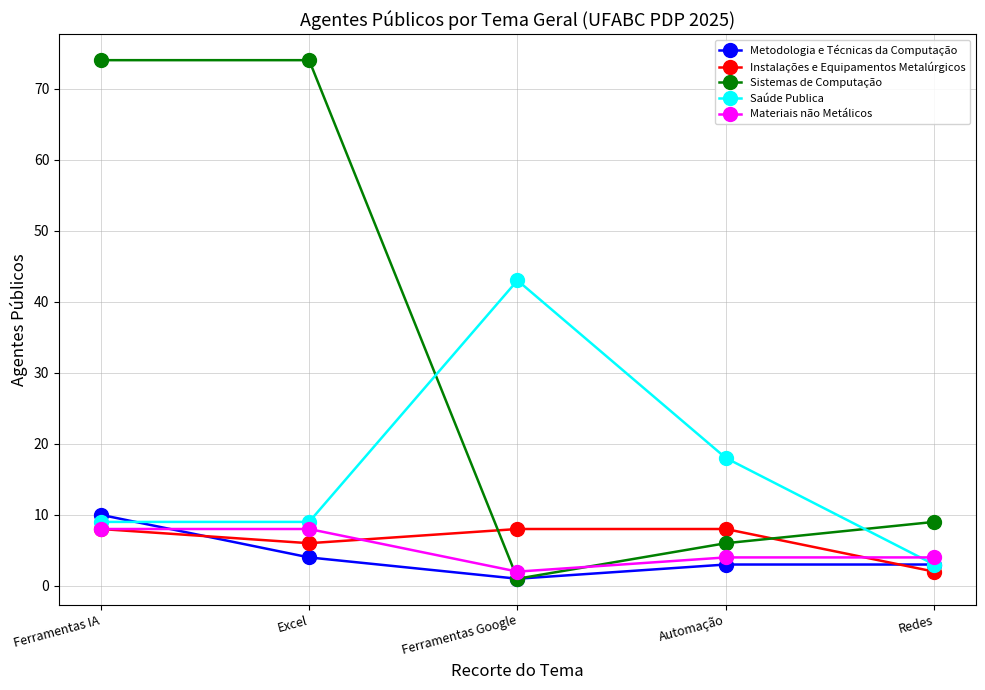

How many intersections are there between Sistemas de Computação and Saúde Publica?

2